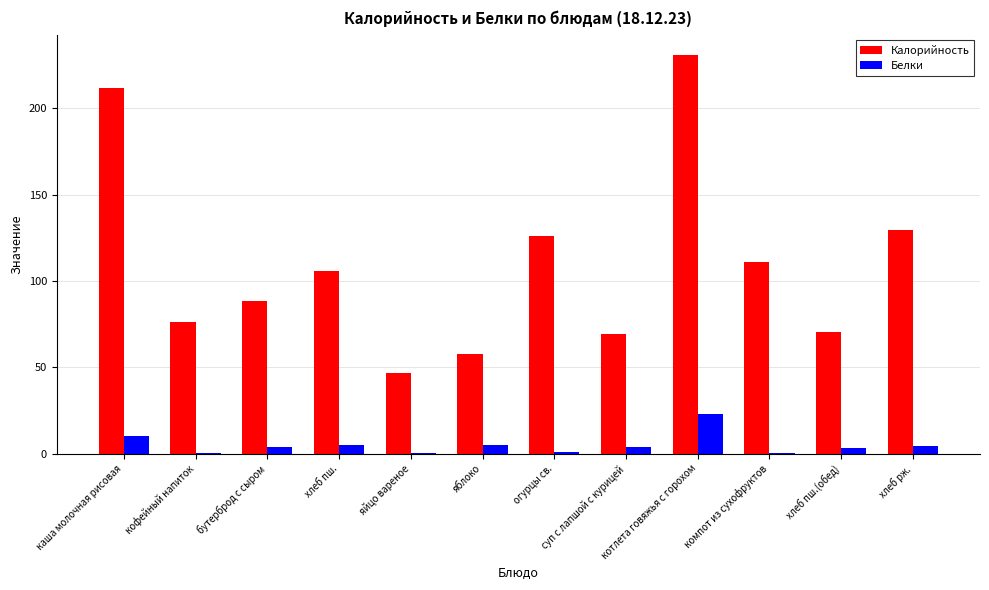

What is the maximum value shown in the chart?

231.2